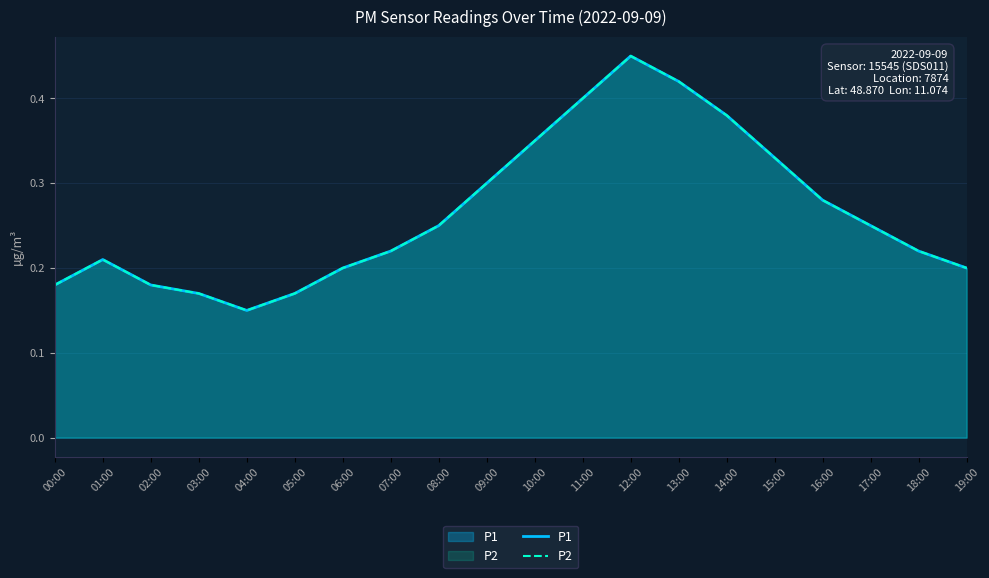

At which category does the chart reach its minimum across all series?

04:00